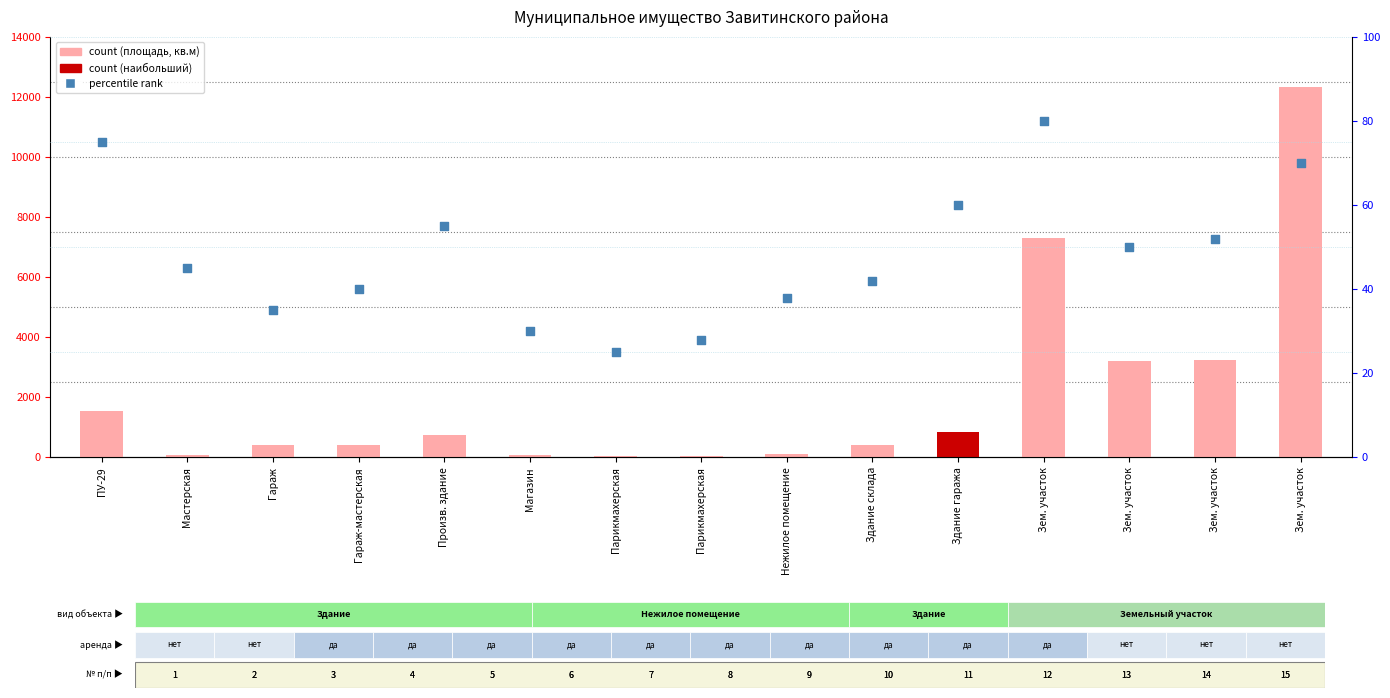

What is the total value across all series at Парикмахерская?

55.7